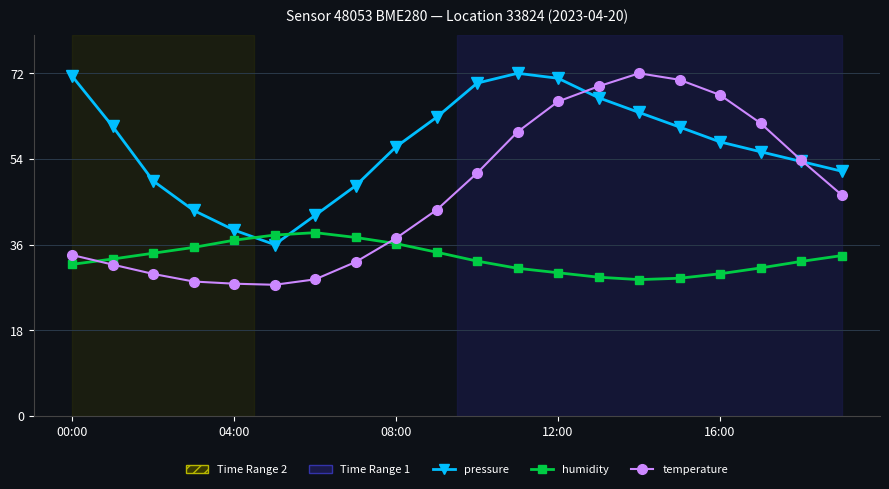

In pressure, how many points are higher than both neighbors (excluding endpoints)?

1